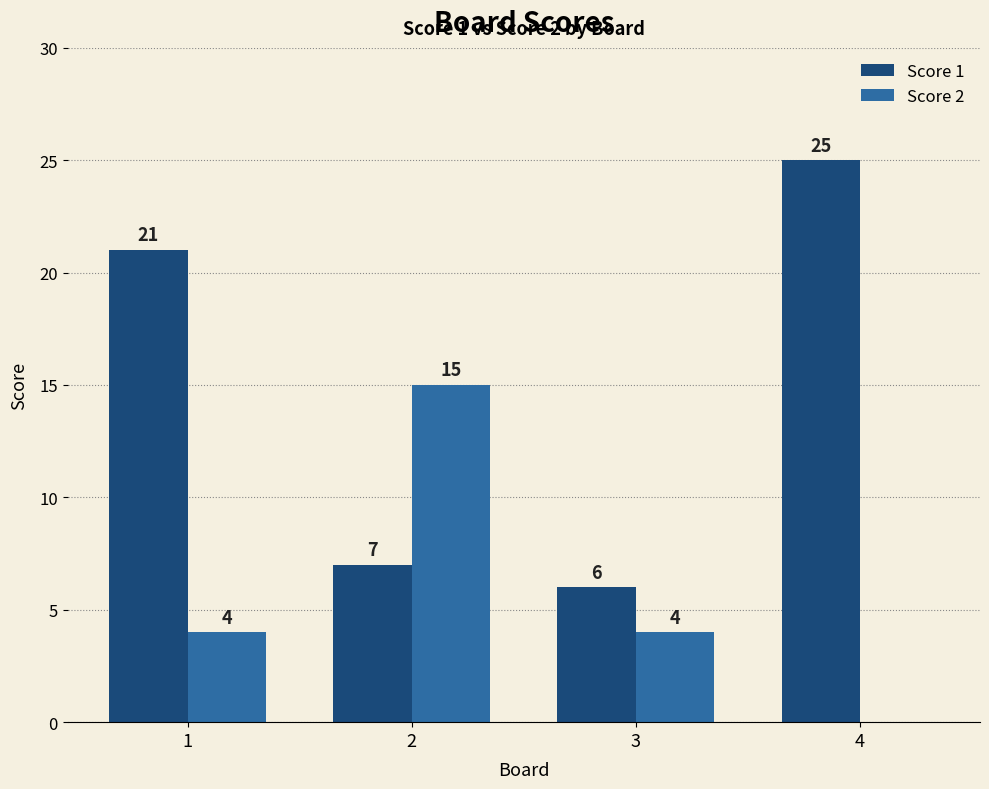

Which category has the highest value in the Score 2 series?

2